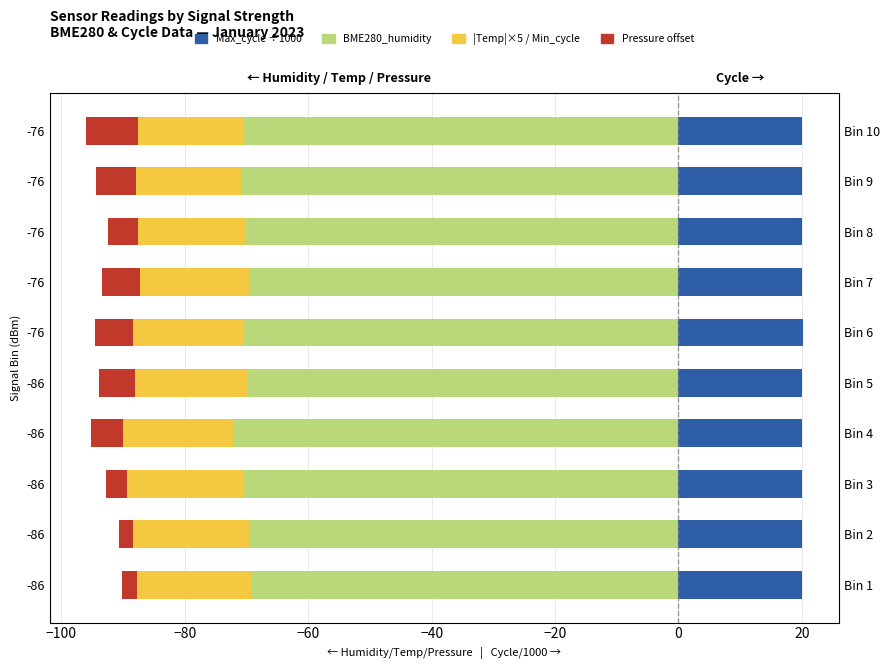

Which series has the largest total across all categories?

Max_cycle ÷1000